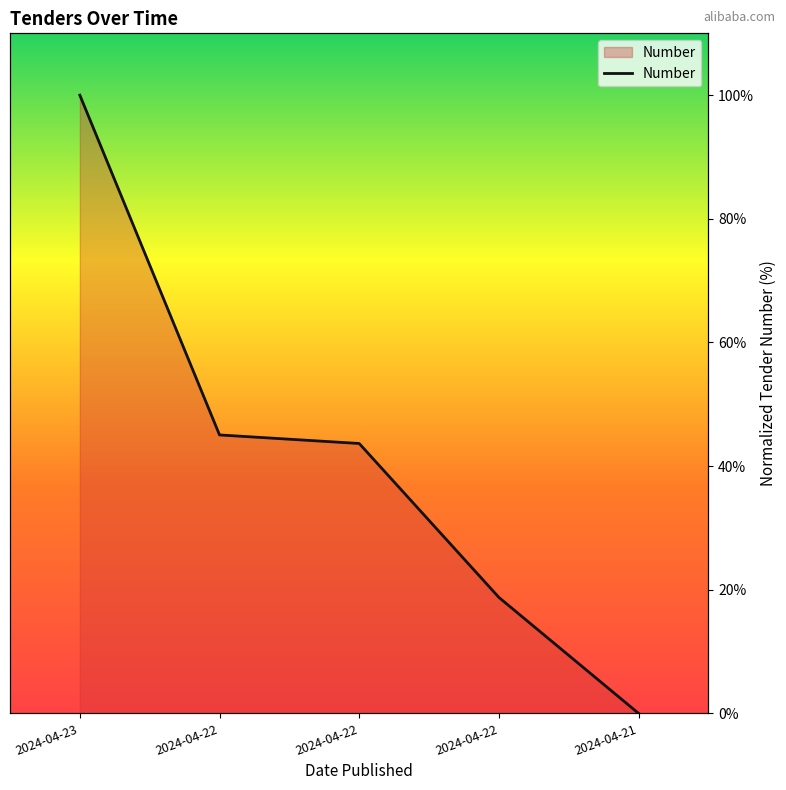

How many data points are above 43?

3